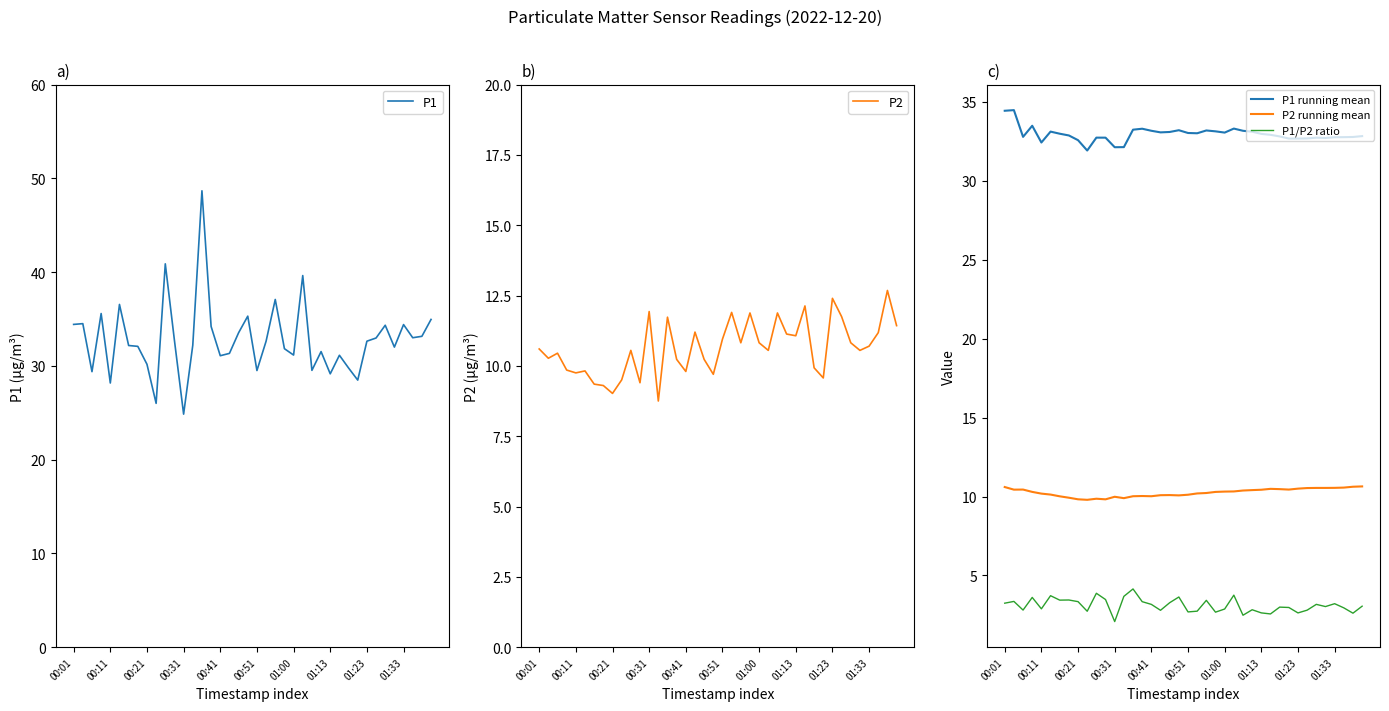

Which series has the largest total across all categories?

P1 running mean